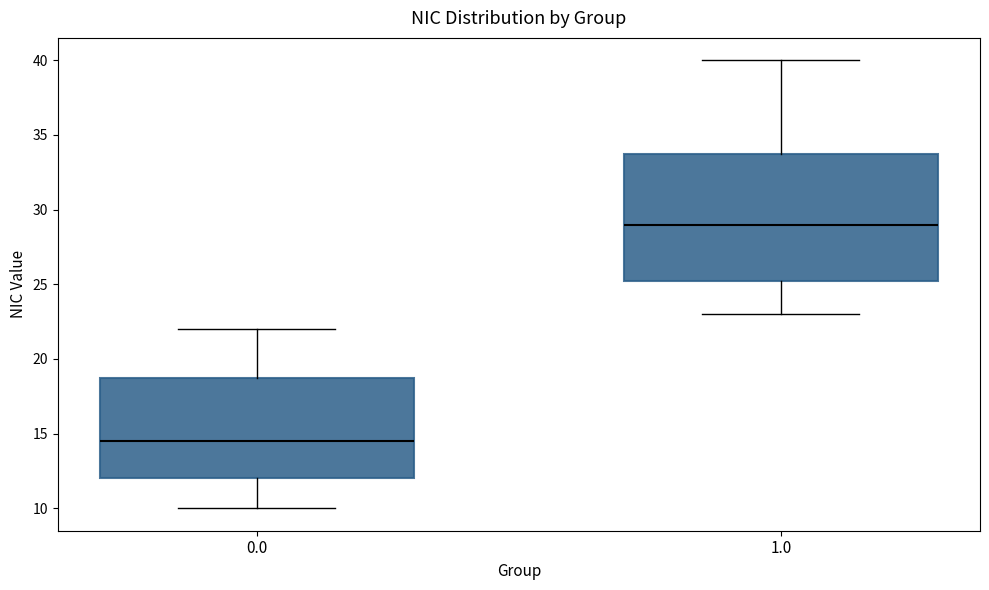

Where does the lower whisker of the box at x = 0.0 end on the y-axis? The values are not printed on the chart, so give them approximately, as read against the axis.

10.0